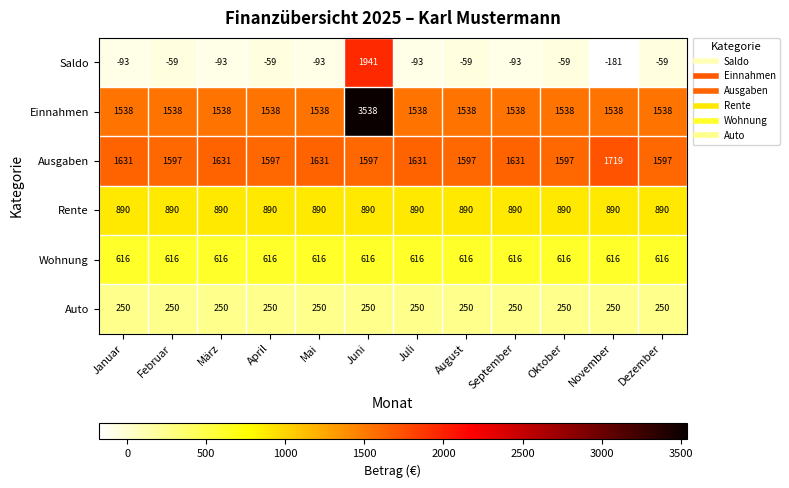

What is the difference between the highest and lowest values at Februar?

1656